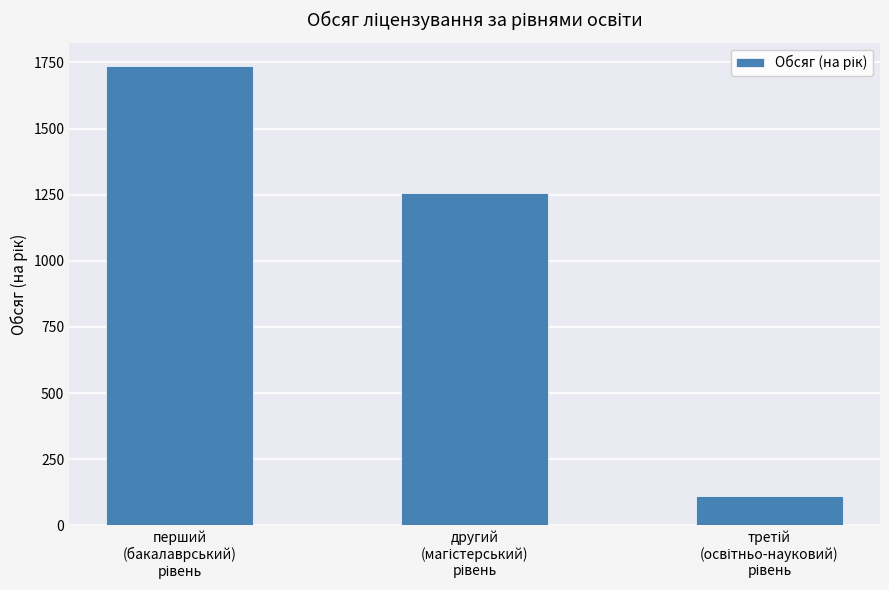

Reading left to right, what are all the values shown in this chart?

1738	1258	112